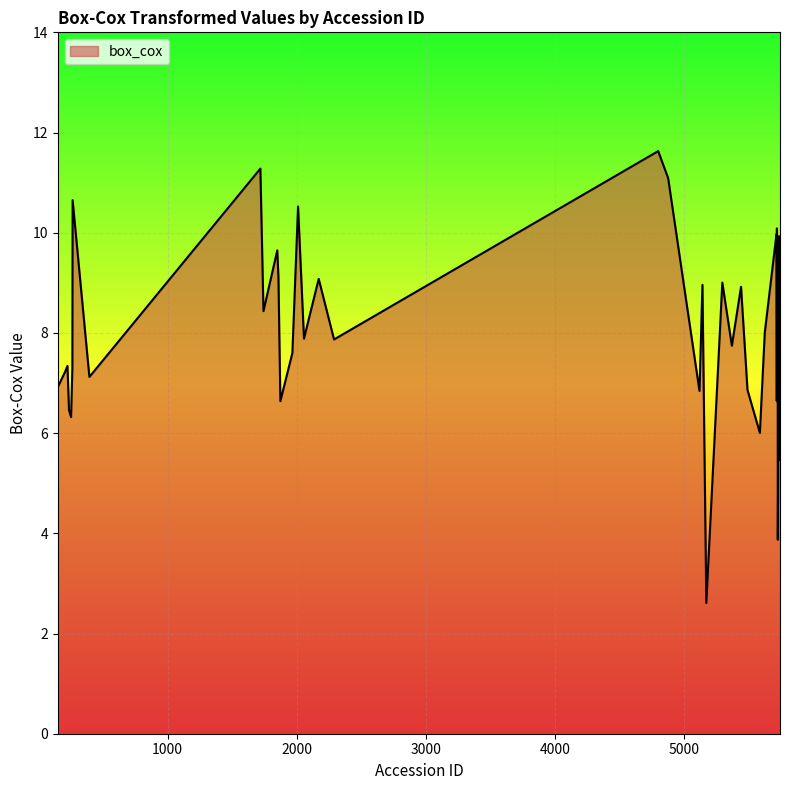

What is the difference between the maximum and minimum values?

9.0